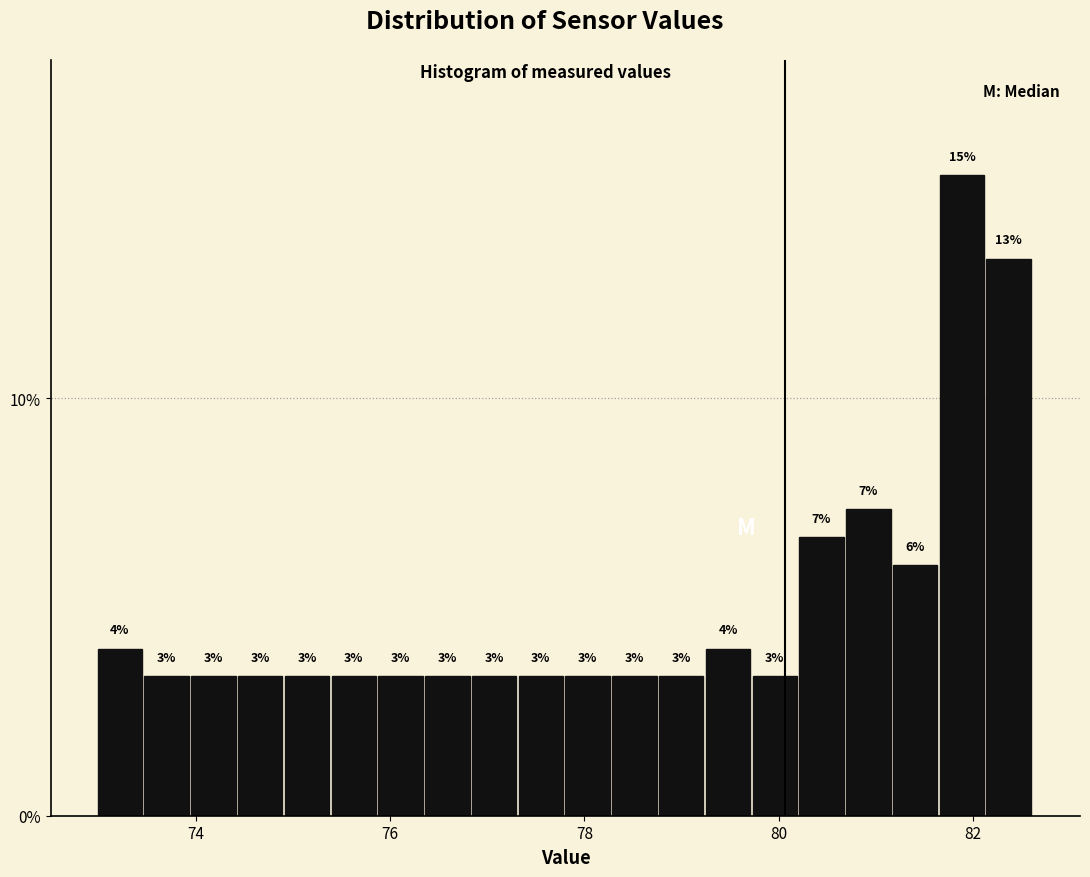

Around what value on the x-axis is the tallest bar? Give the approximate position of its centre, as read against the axis.

81.8